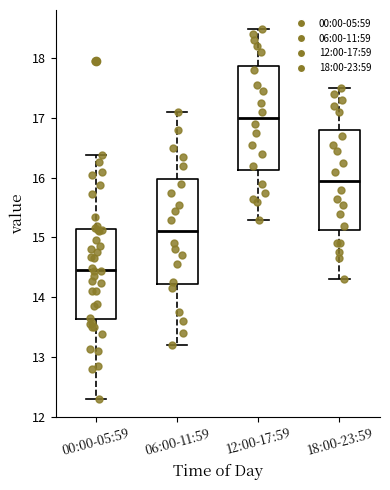

Reading left to right, read every box against the y-axis: the position of its median line, the range the box covers, and the ends of its whiskers. The values are not printed on the chart, so give them approximately, as read against the axis.

00:00-05:59: median 14.5, box 13.6 to 15.1, whiskers 12.3 to 16.4
06:00-11:59: median 15.1, box 14.2 to 16.0, whiskers 13.2 to 17.1
12:00-17:59: median 17.0, box 16.1 to 17.9, whiskers 15.3 to 18.5
18:00-23:59: median 16.0, box 15.1 to 16.8, whiskers 14.3 to 17.5